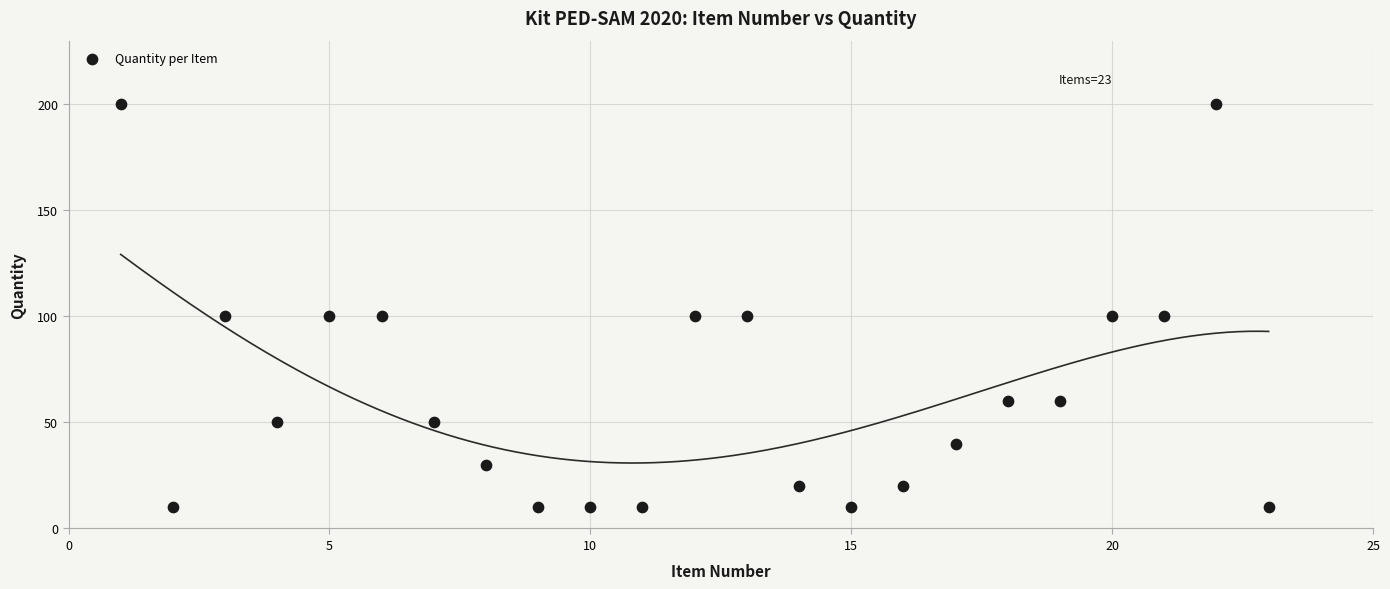

What is the range of Y values (max minus min)?

190